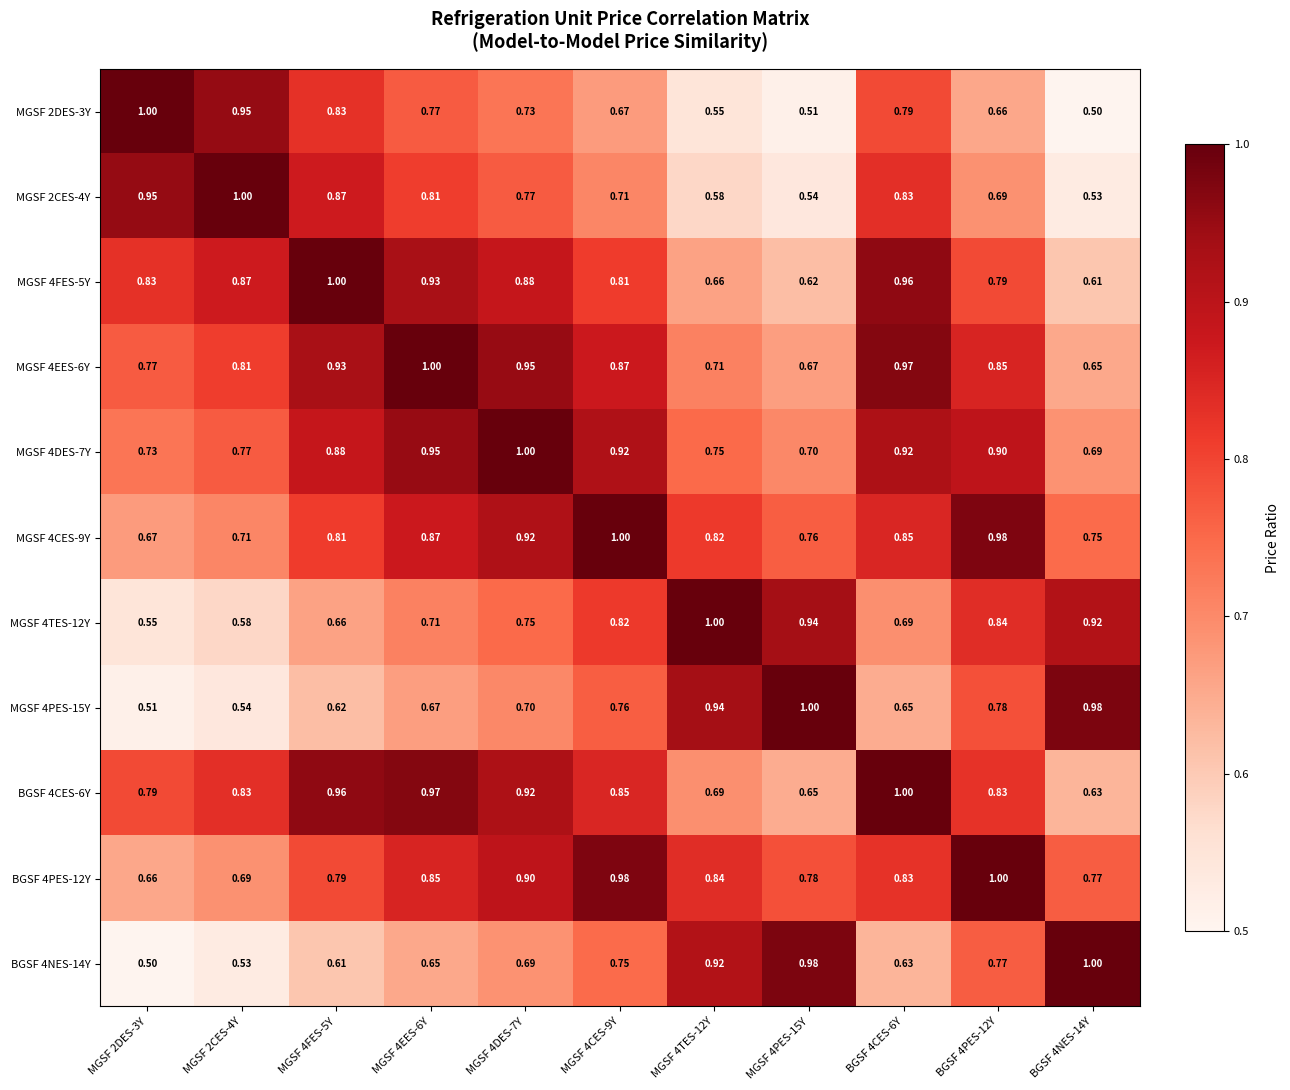

Is the value of MGSF 2CES-4Y at MGSF 2DES-3Y greater than the value of MGSF 2DES-3Y at BGSF 4NES-14Y?

Yes